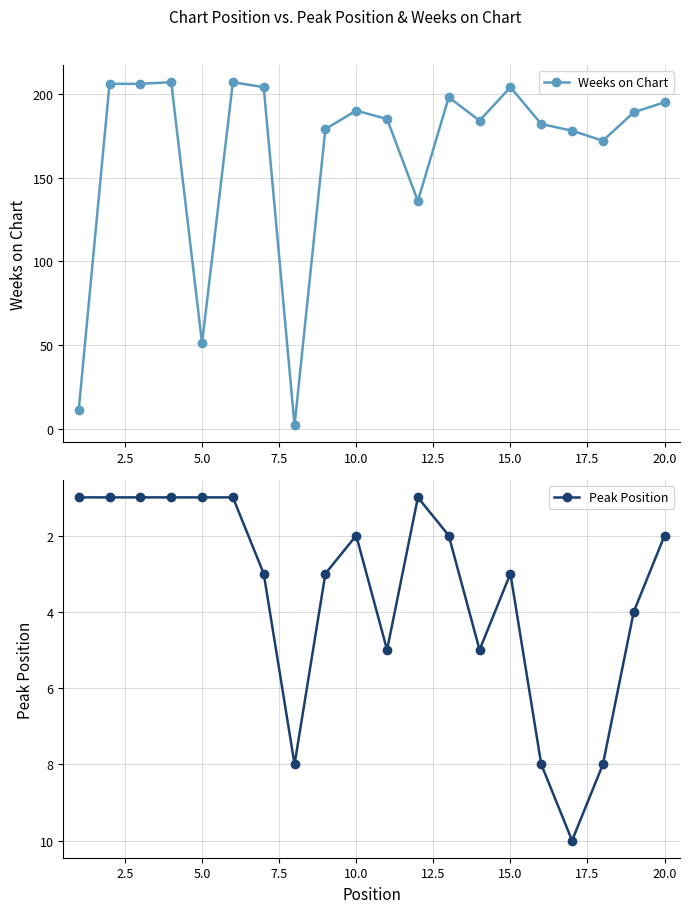

Reading left to right, transcribe all the data shown in this chart.

Weeks on Chart: 11	206	206	207	51	207	204	2	179	190	185	136	198	184	204	182	178	172	189	195
Peak Position: 1	1	1	1	1	1	3	8	3	2	5	1	2	5	3	8	10	8	4	2